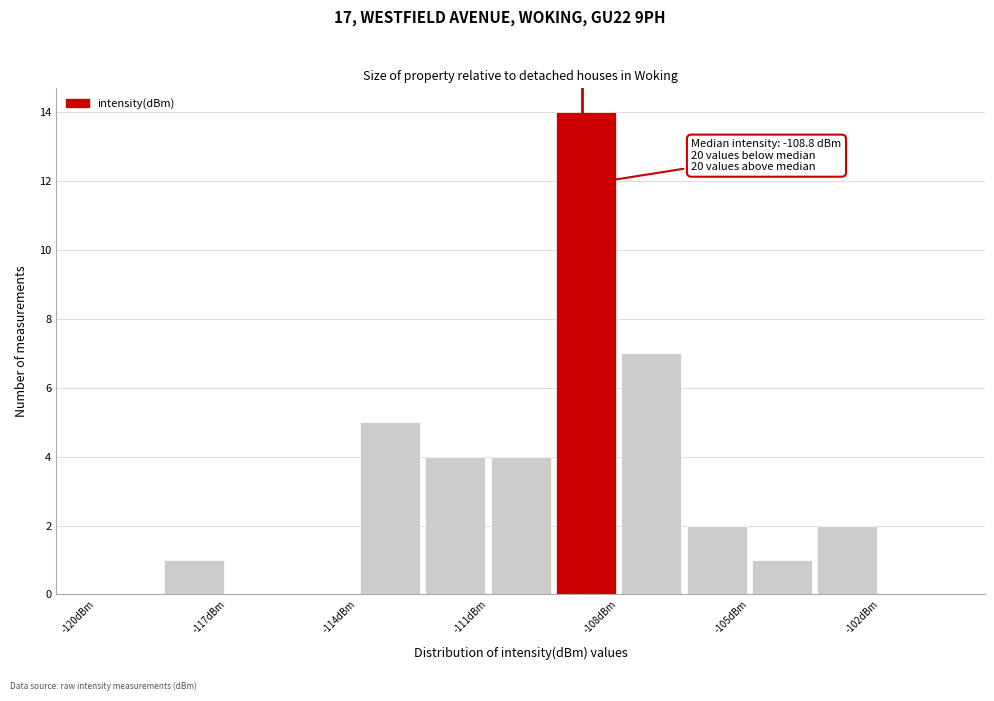

Read against the x-axis, roughly where is the centre of the tallest bar?

-108.5